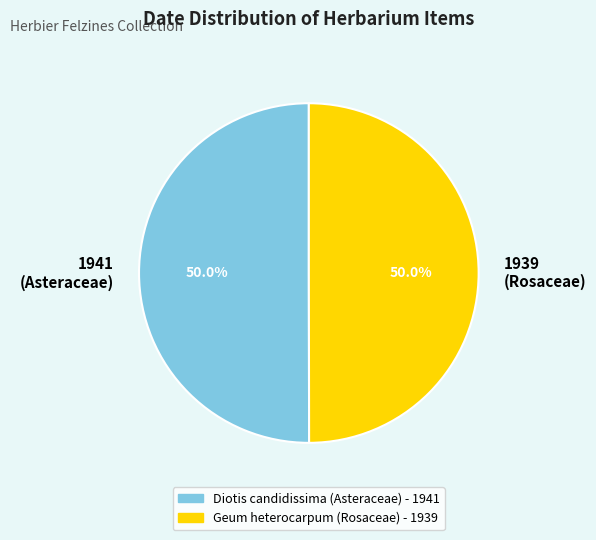

What is the ratio of the value at Geum heterocarpum (Rosaceae) - 1939 to the value at Diotis candidissima (Asteraceae) - 1941?

1.0